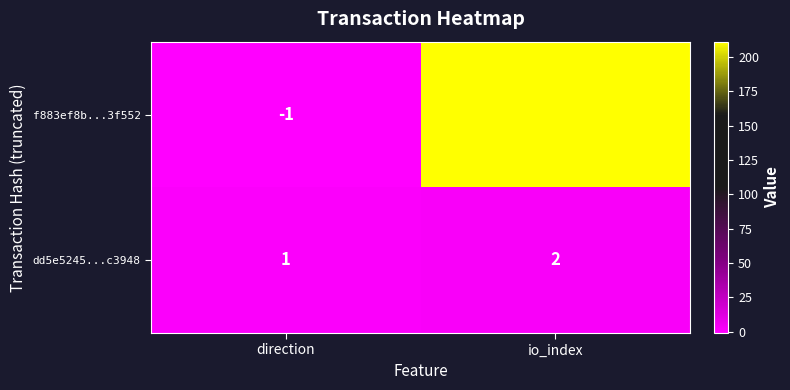

The f883ef8b...3f552 series shows 0 at direction. True or false?

False